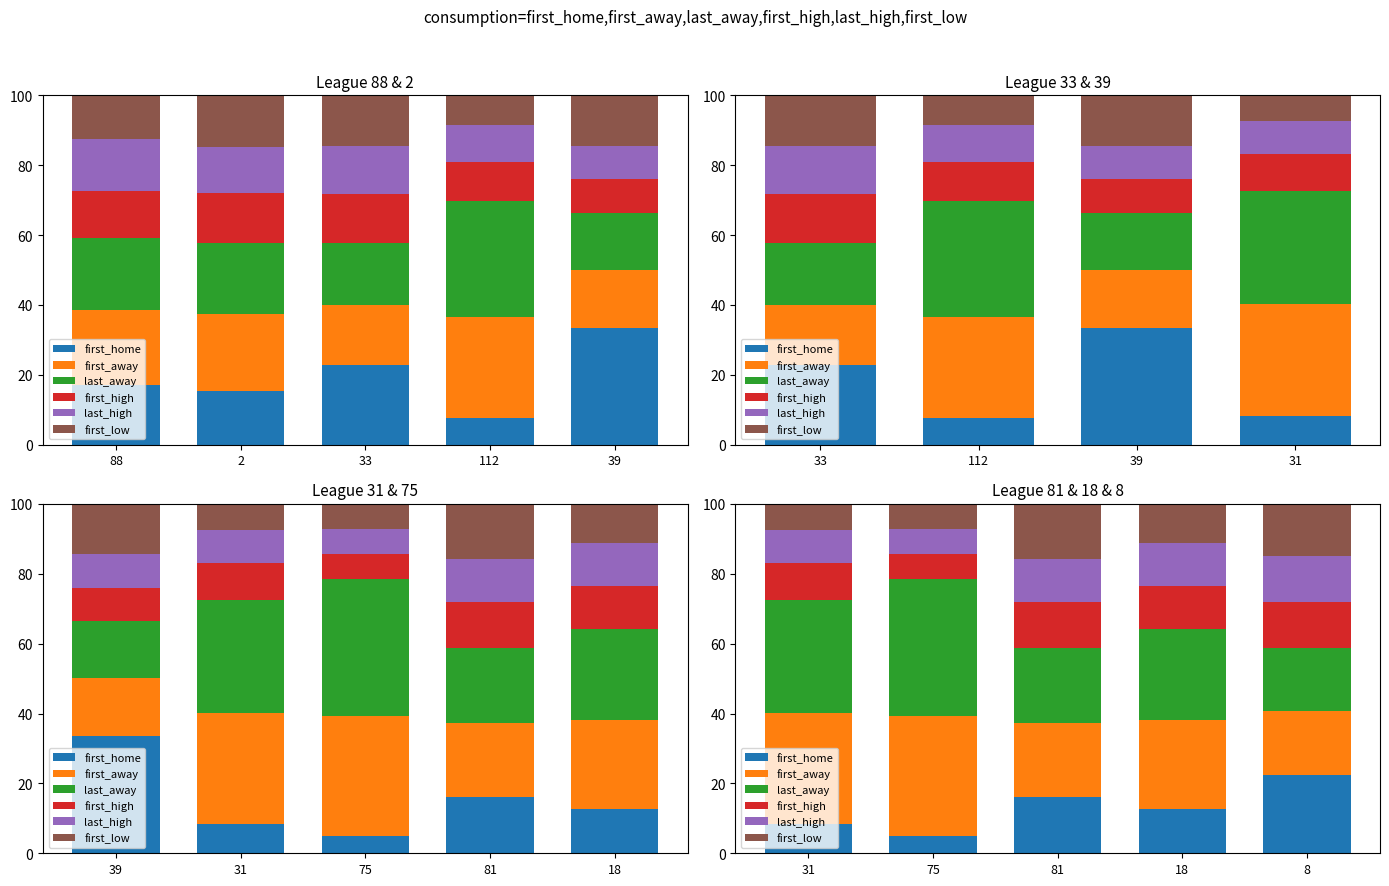

Is it true that first_low equals 3.5 at 18?

False